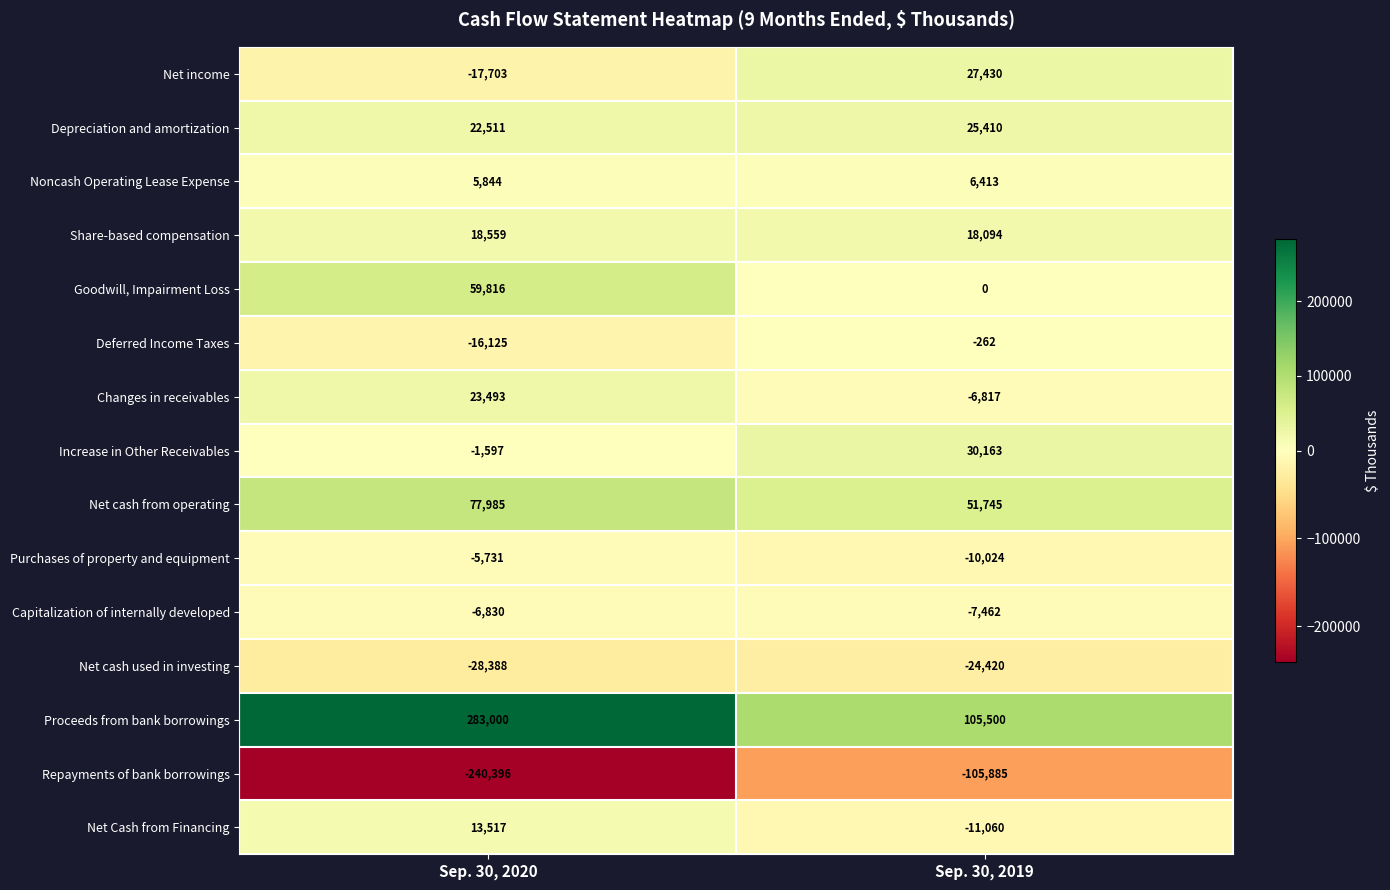

The Net cash used in investing series shows -28388 at Sep. 30, 2020. True or false?

True